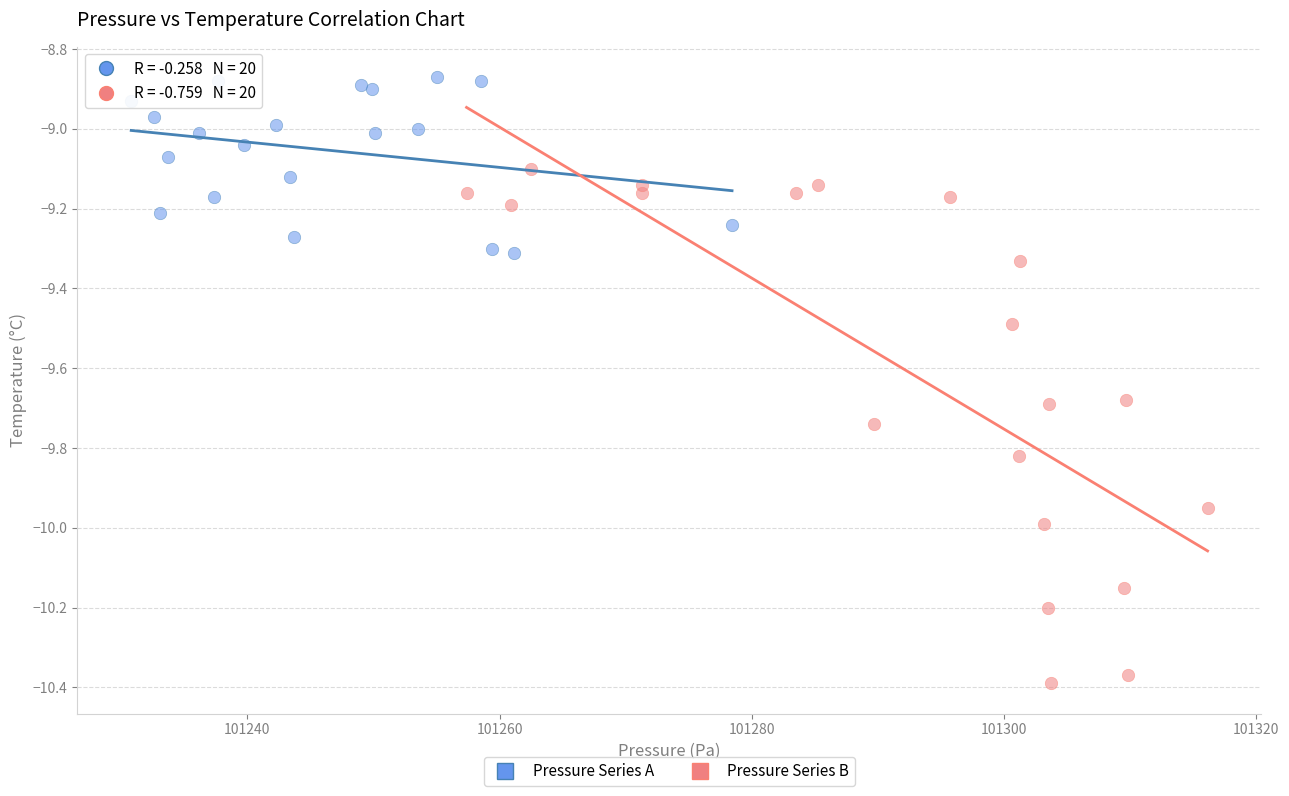

Which series contains the lowest Y value?

Pressure Series B